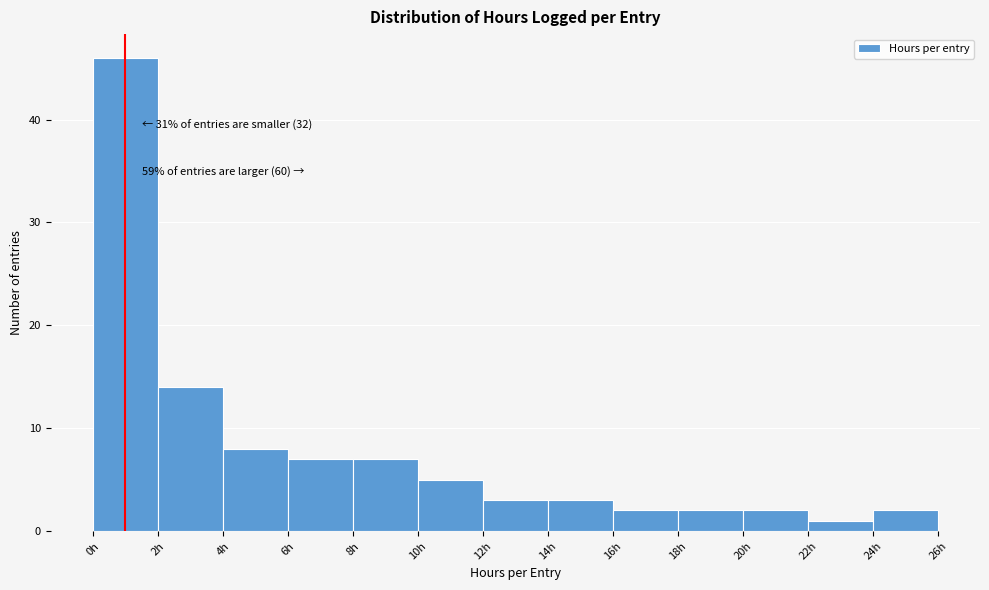

Which range on the x-axis has the tallest bar?

0 to 2